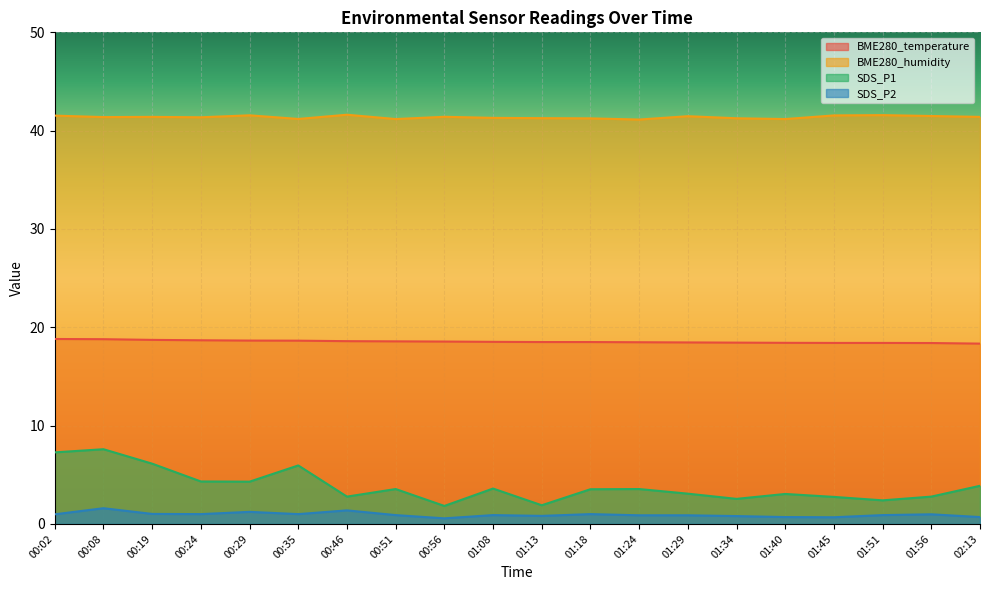

Which series has the largest total across all categories?

BME280_humidity